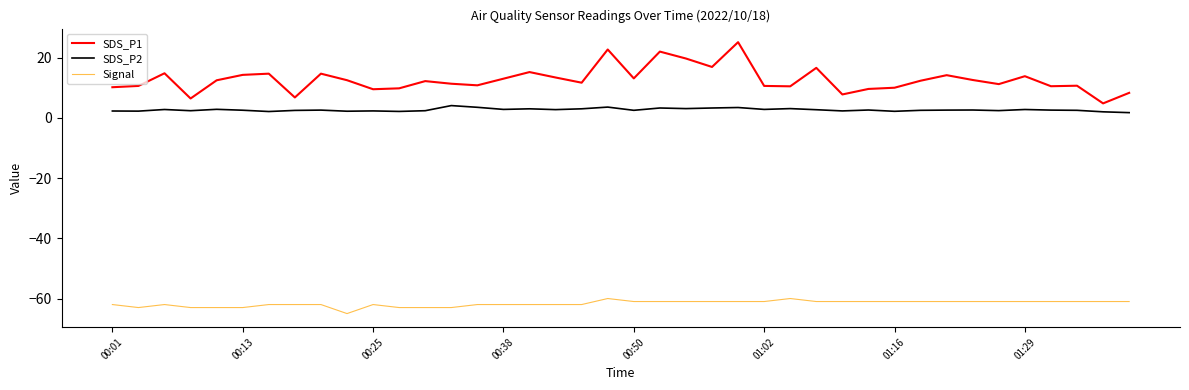

Rank the series by their maximum value, from lowest to highest.

Signal, SDS_P2, SDS_P1